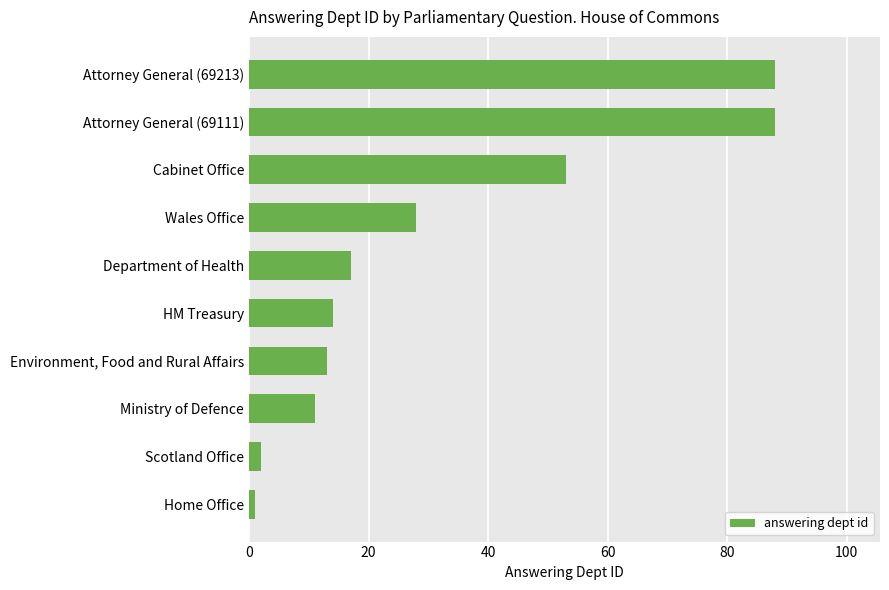

What value does the data have at Ministry of Defence?

11